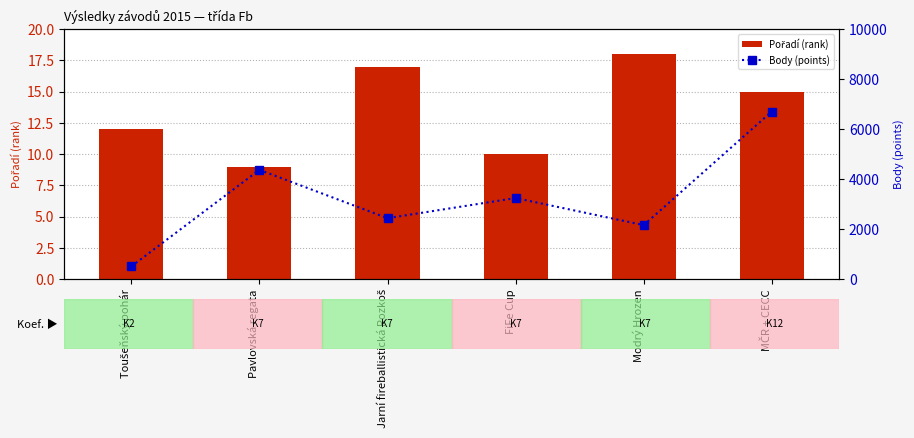

What position from the left is Modrý Hrozen?

5